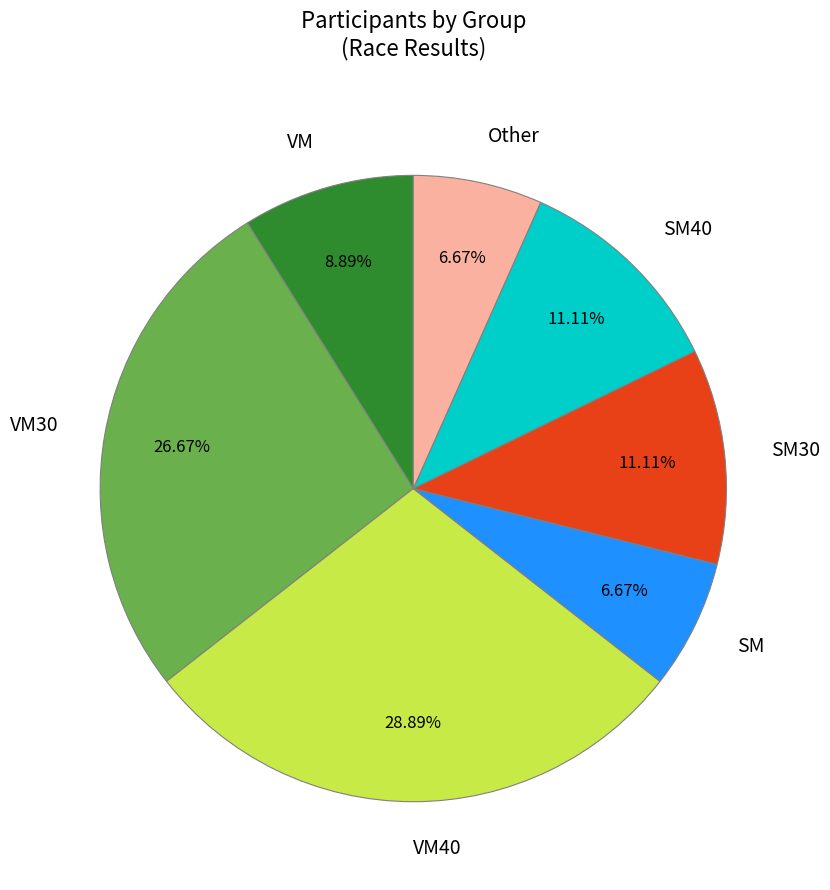

Combined, do VM and SM40 account for over 50%?

No